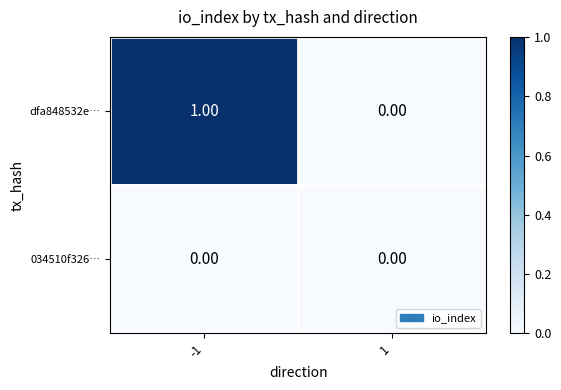

Which series has the largest total across all categories?

dfa848532e…